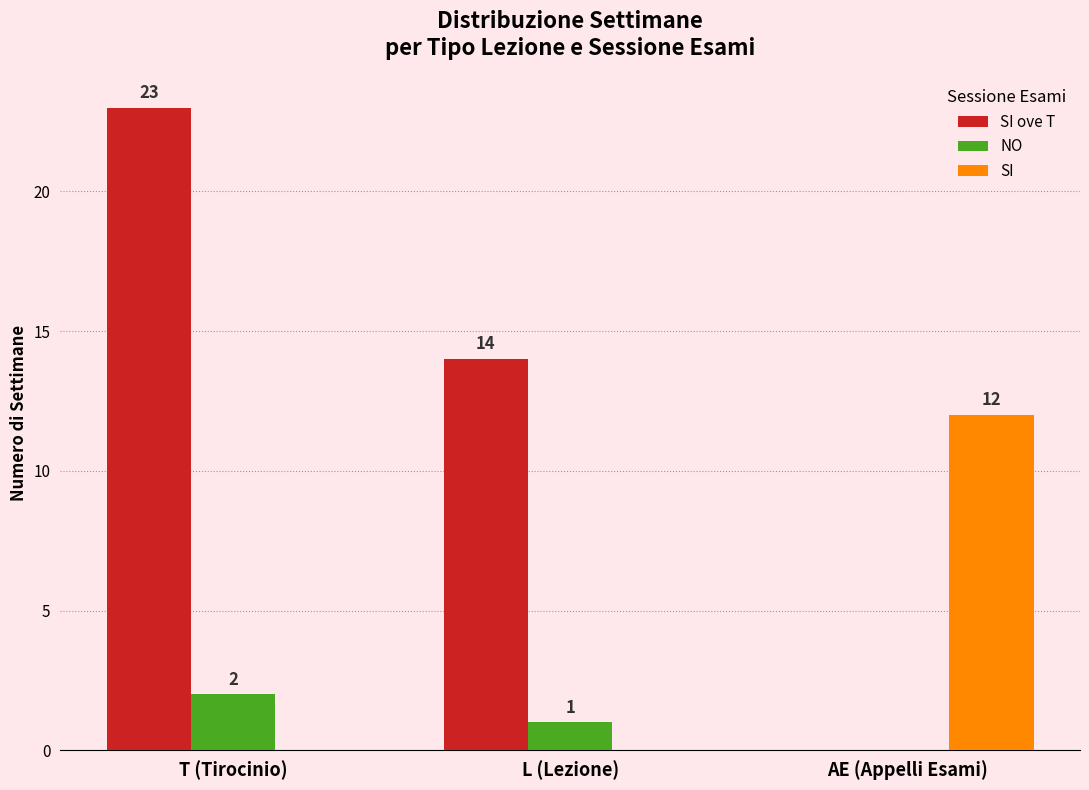

Between L (Lezione) and AE (Appelli Esami), which series saw the biggest shift?

SI ove T